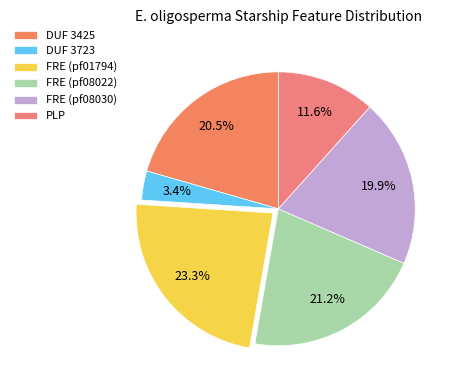

The FRE (pf08022) slice represents 27% of the pie. True or false?

False